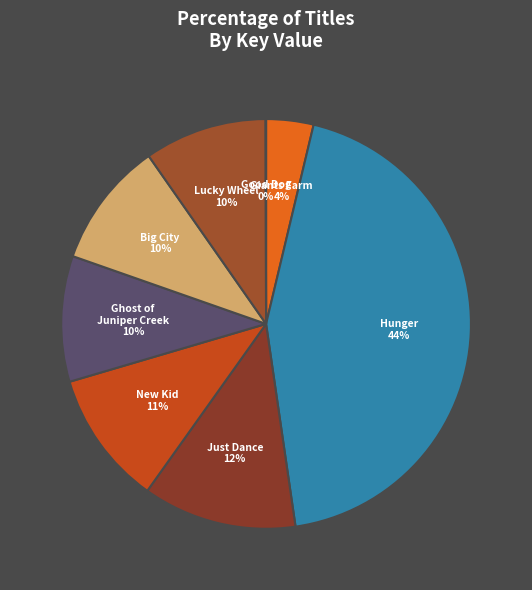

What is the largest slice in the pie chart?

Hunger